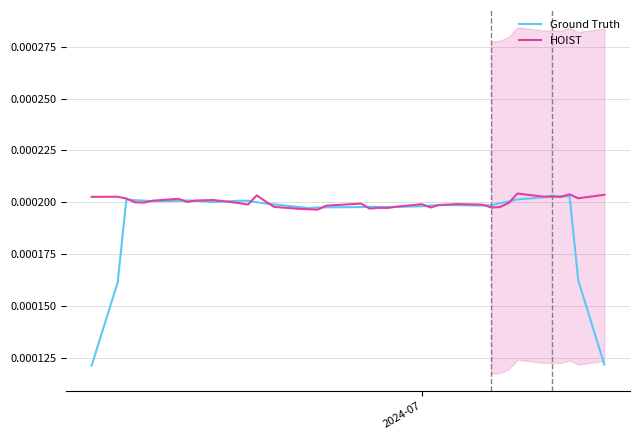

Is the value of Ground Truth at 31 greater than the value of HOIST at 8?

No